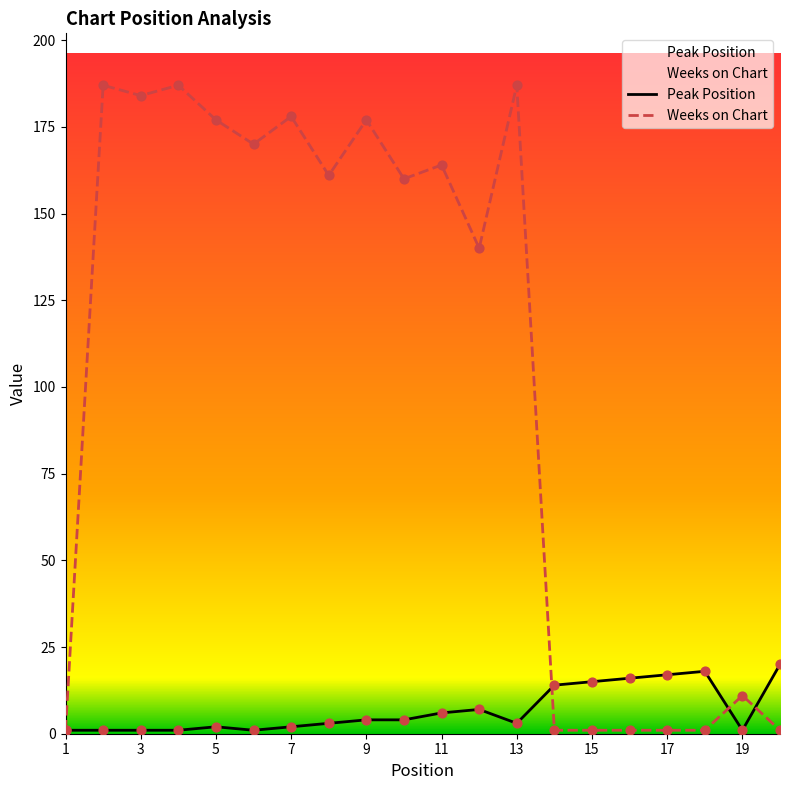

Which series has the largest Y range (max minus min)?

Weeks on Chart